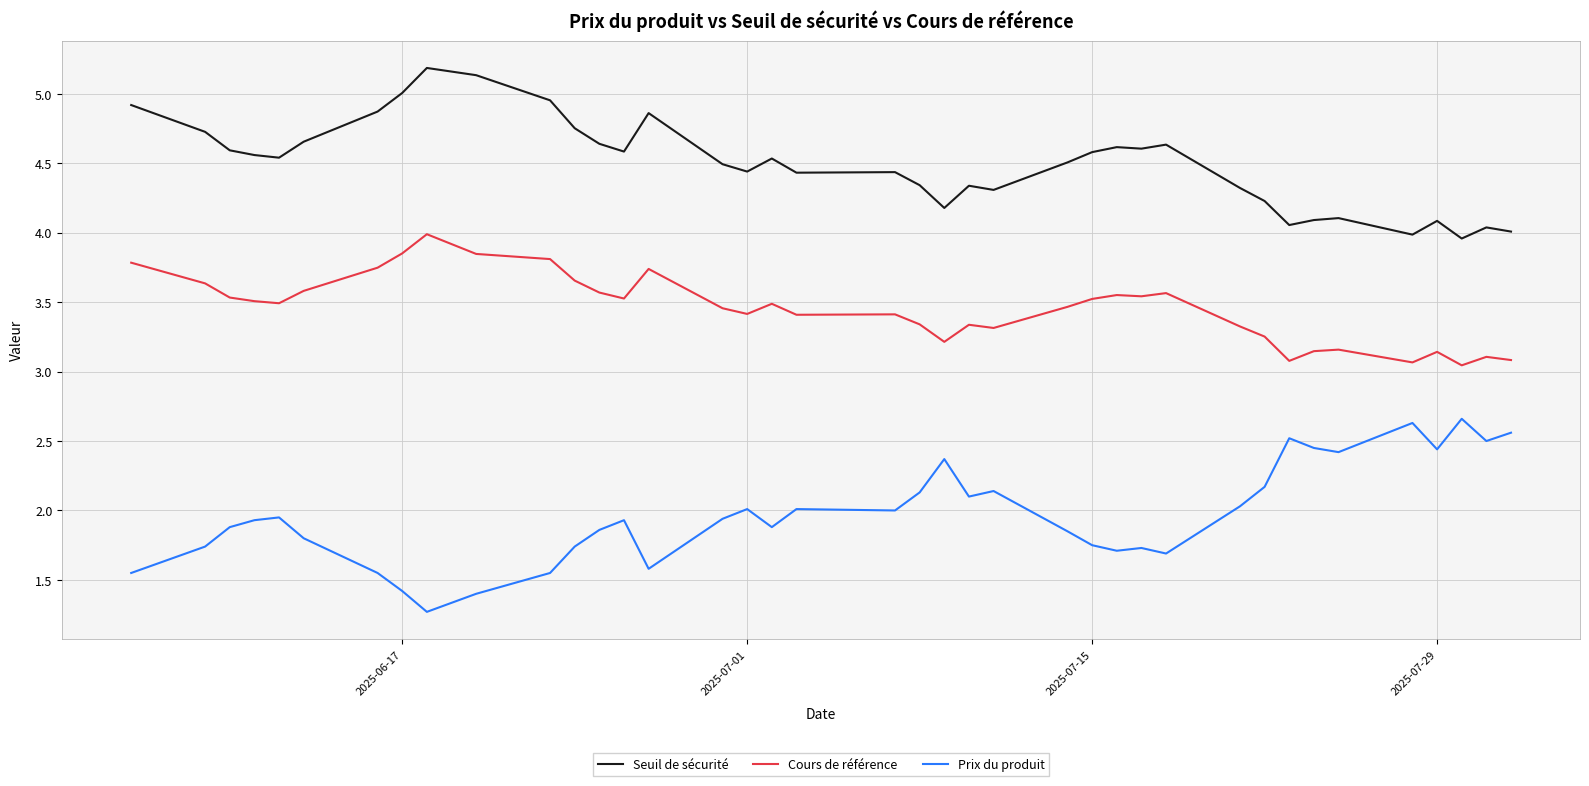

What is the maximum value shown in the chart?

5.2